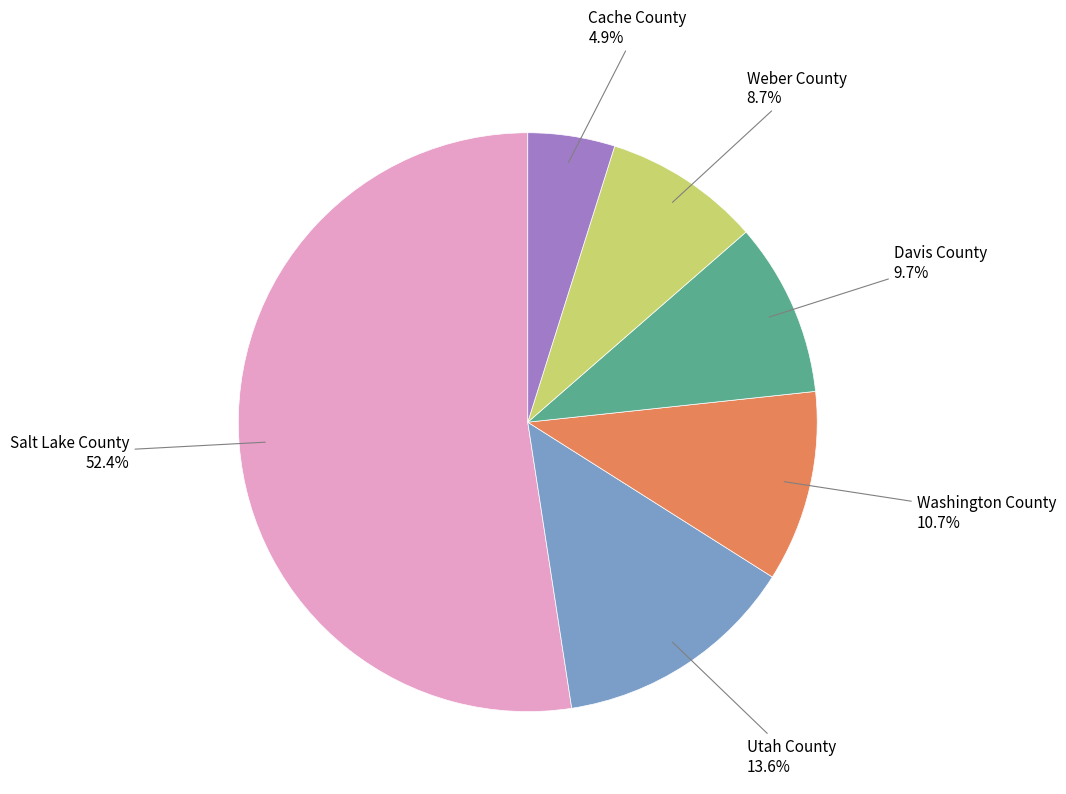

Is it true that Salt Lake County is 65% of the pie?

False